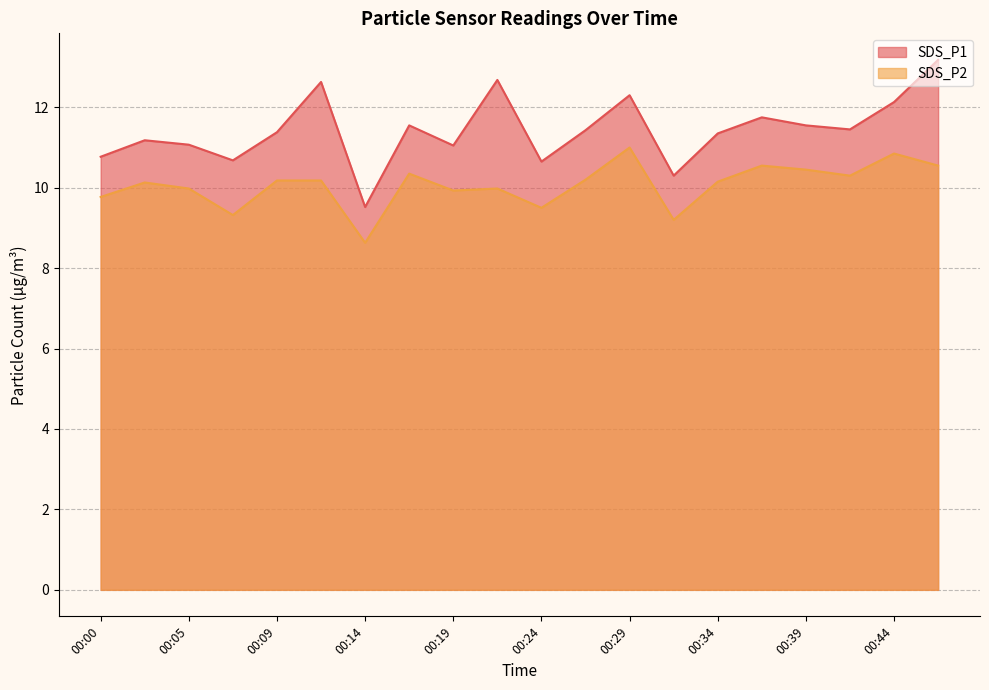

What is the average value of the SDS_P2 series?

10.1